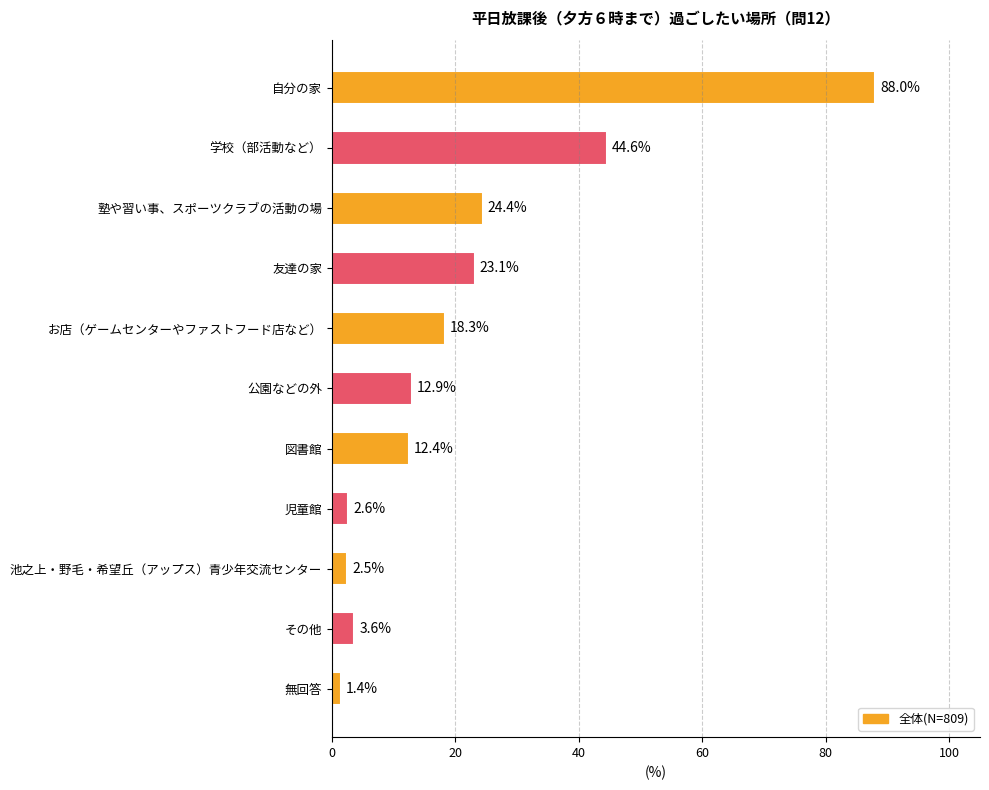

Count the number of values greater than 12.

7